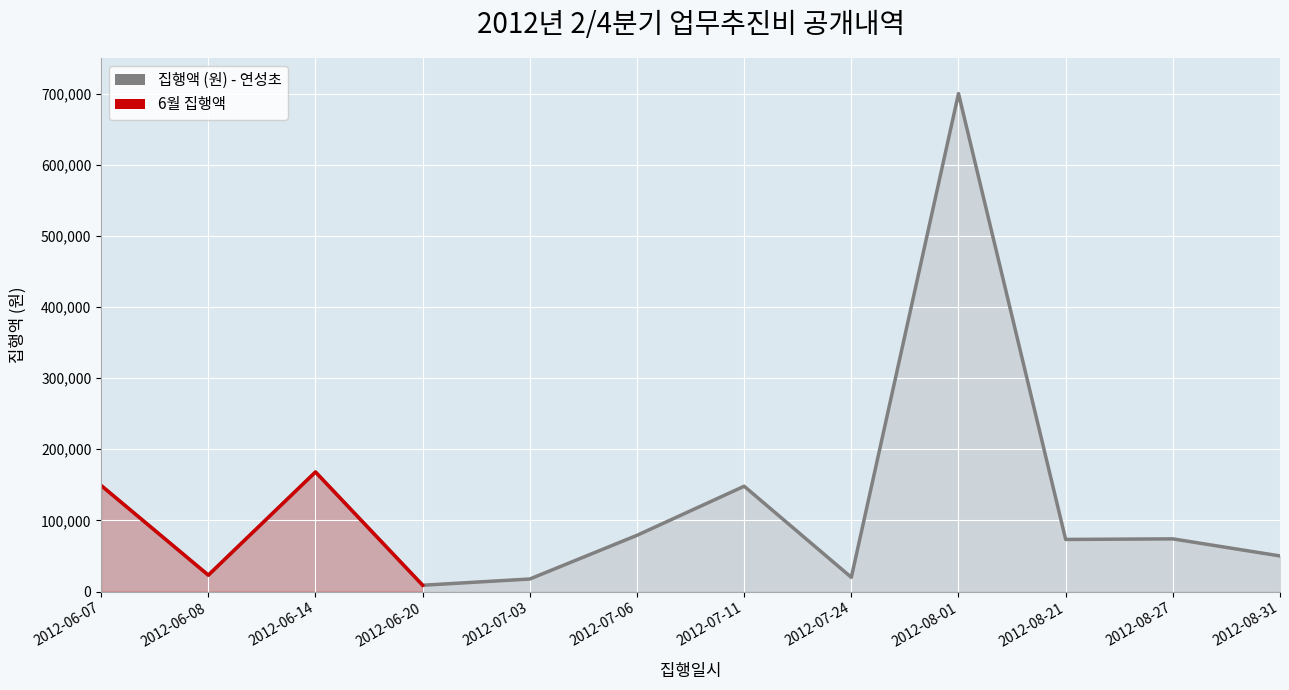

Between 2012-08-21 and 2012-07-11, which is larger?

2012-07-11